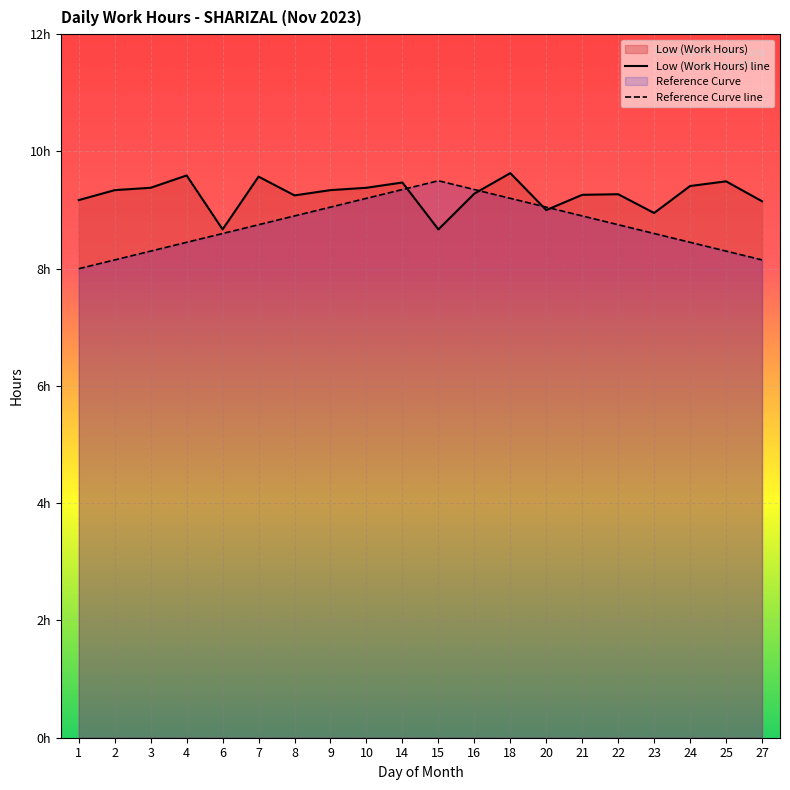

The chart shows a value of 9.5 at 25. True or false?

True